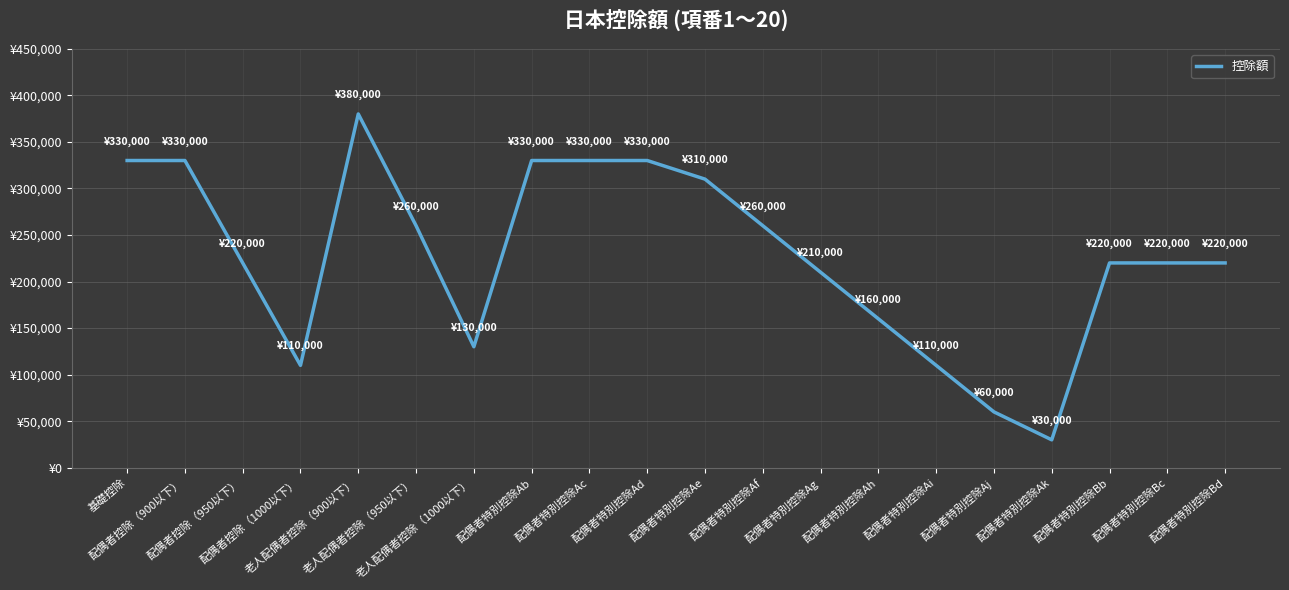

Does the chart display data point markers on the line(s)?

No